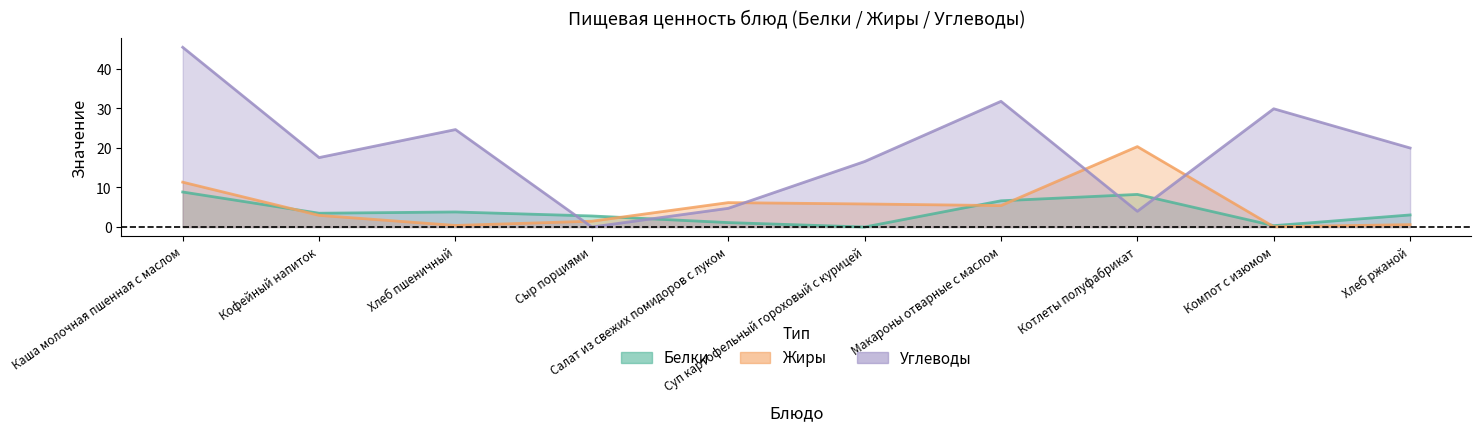

What is the difference between the maximum and minimum values in the Жиры series?

20.2